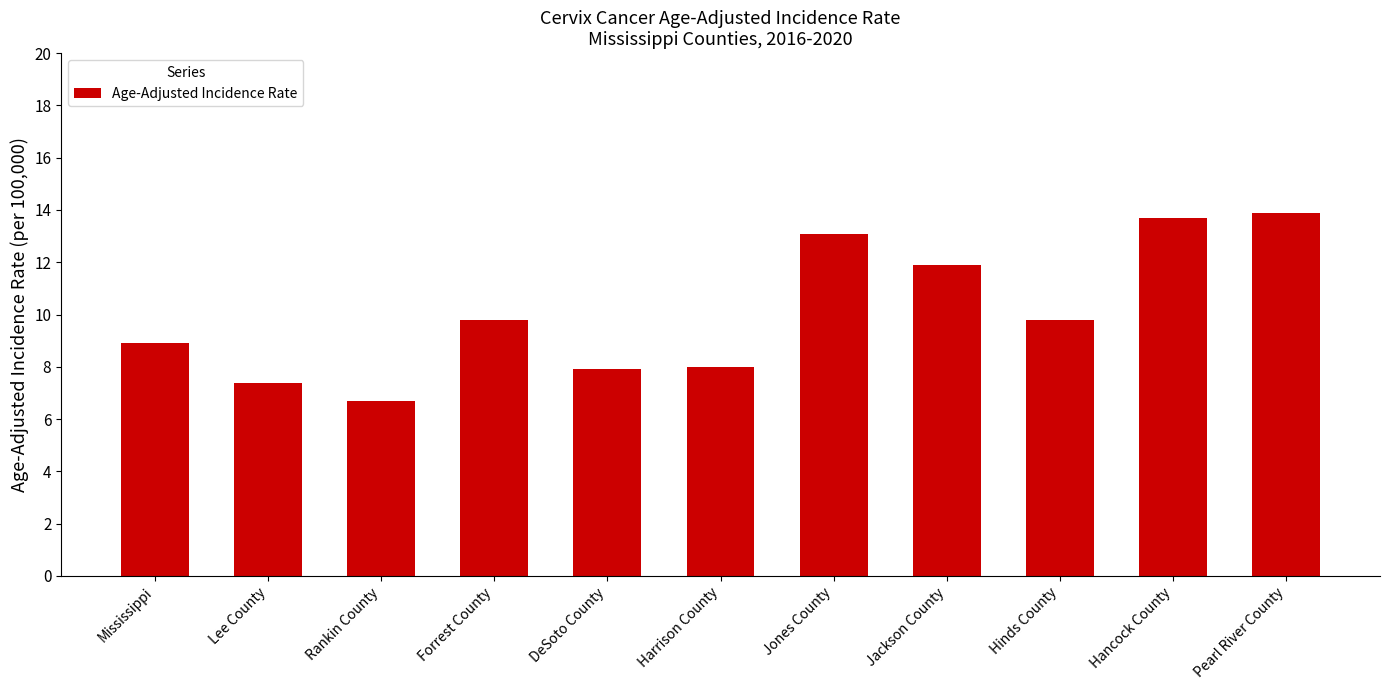

What is the label of the 8th bar from the left?

Jackson County